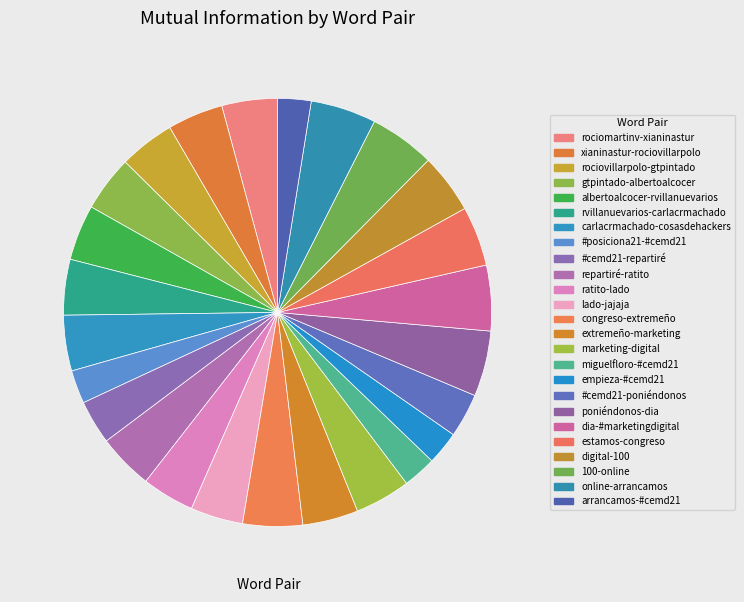

What is the smallest slice in the pie chart?

#posiciona21-#cemd21